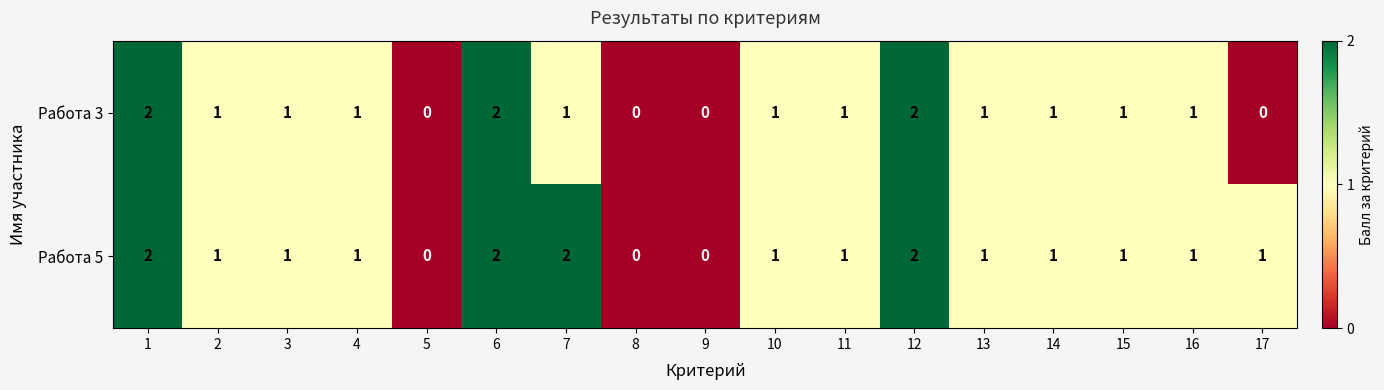

Between 3 and 7, which series saw the biggest shift?

Работа 5